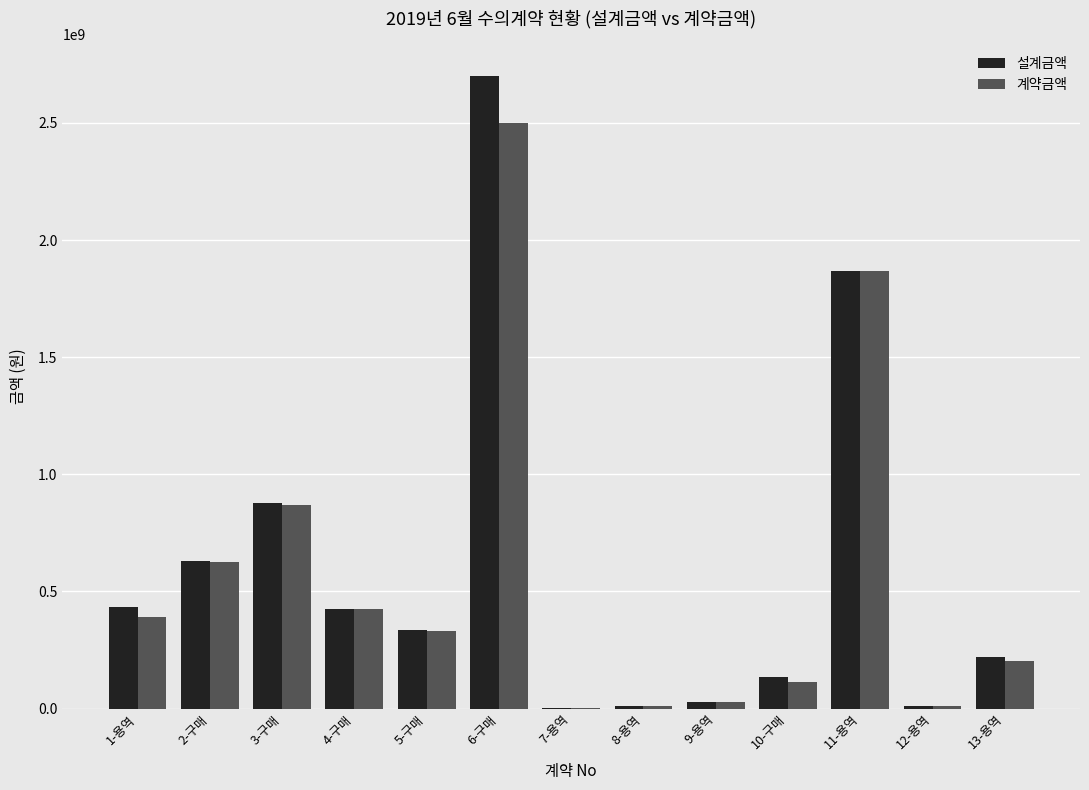

At which category is the sum across all series the highest?

6-구매